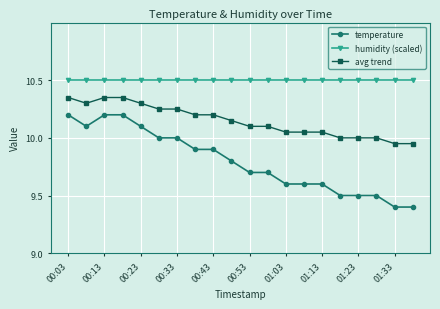

What is the value of the humidity (scaled) point at the 8th from the left?

10.5